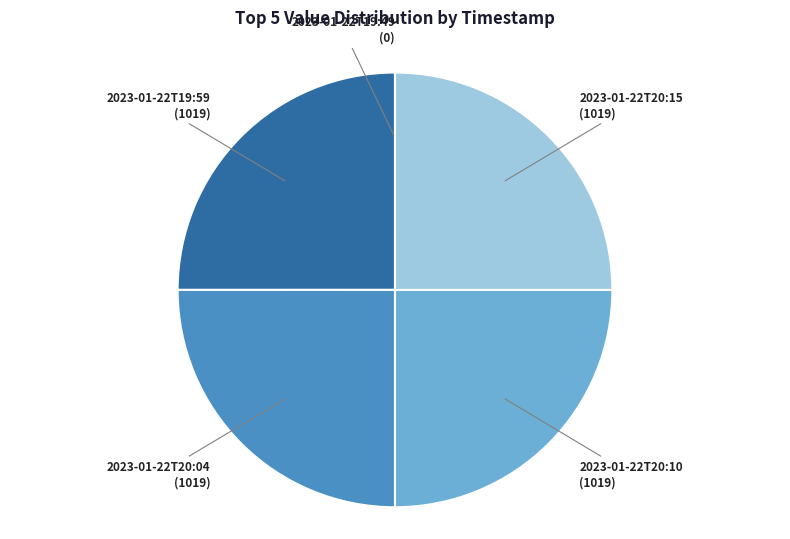

Is there any slice that represents more than half of the pie?

No